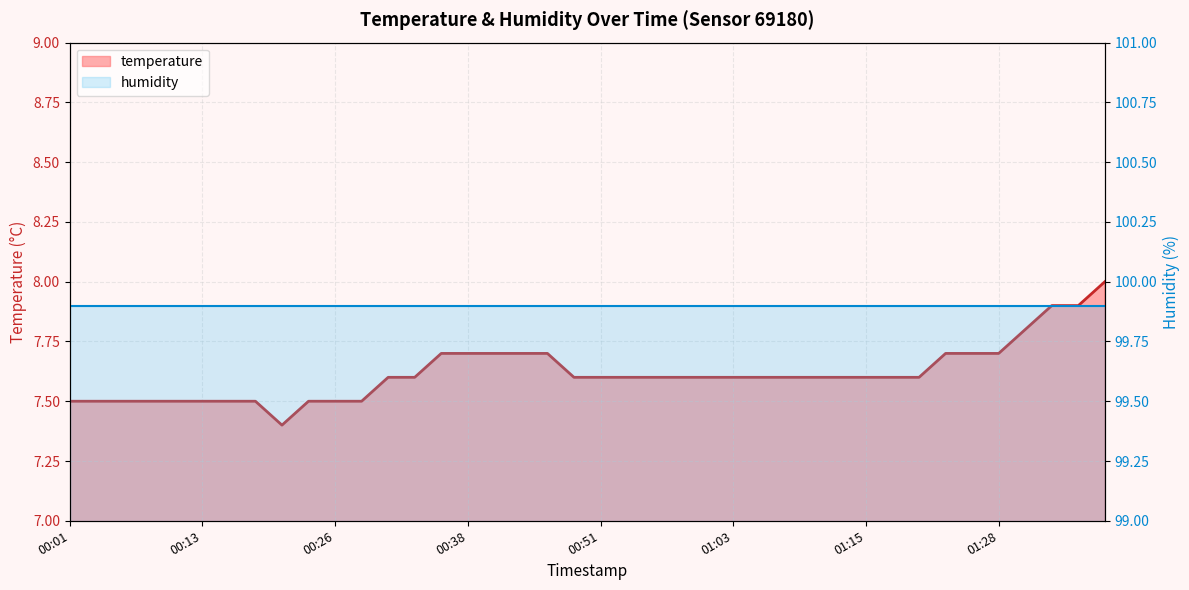

What is the greatest value displayed?

8.0